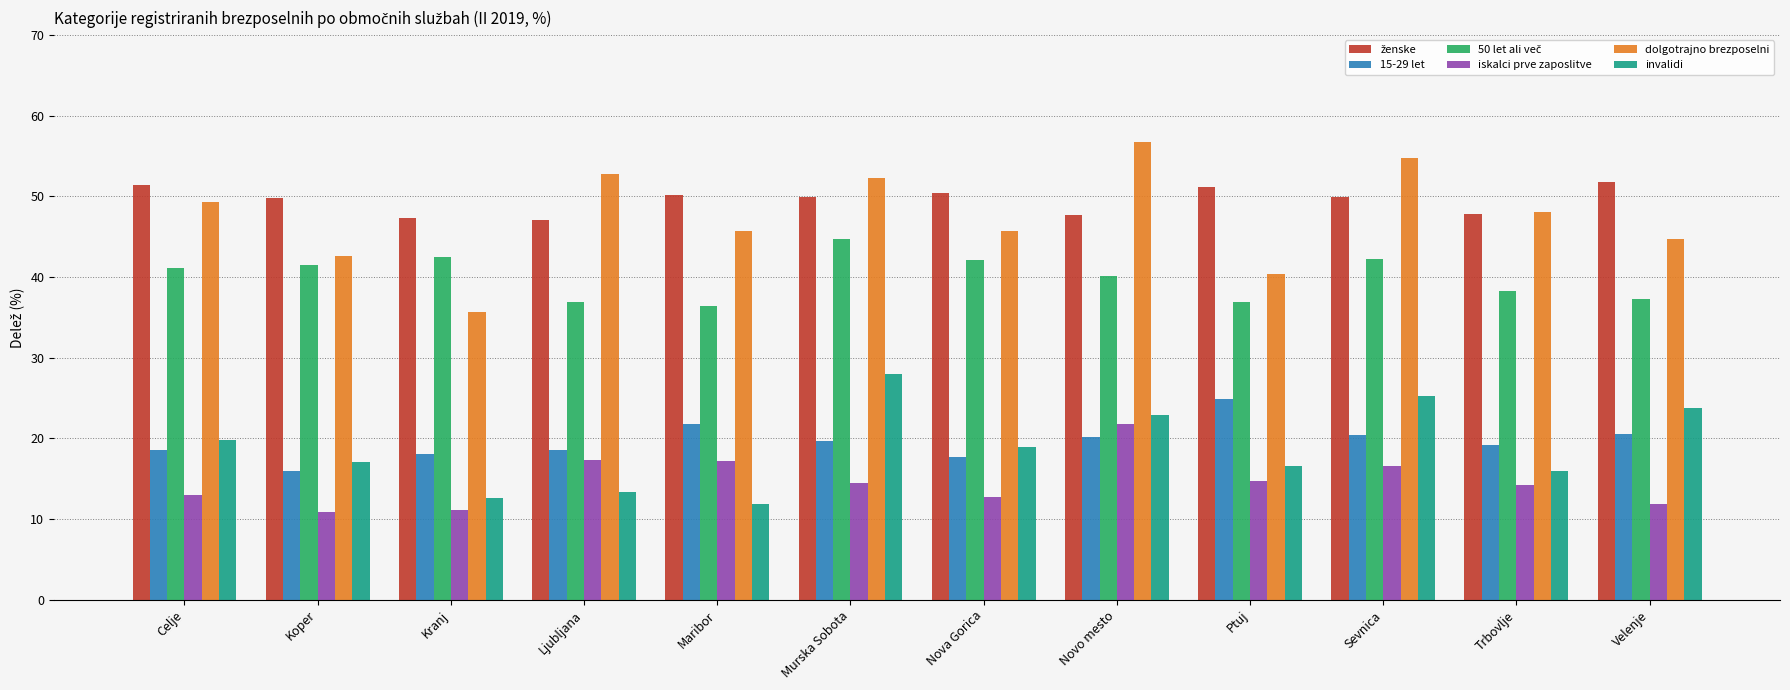

What is the sum of all dolgotrajno brezposelni values?

568.6